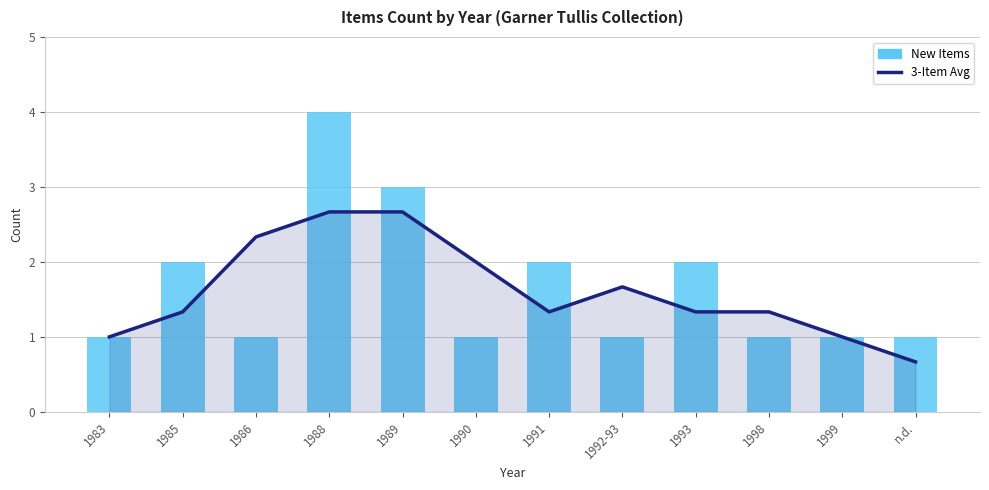

What is the label of the 12th bar from the left?

n.d.